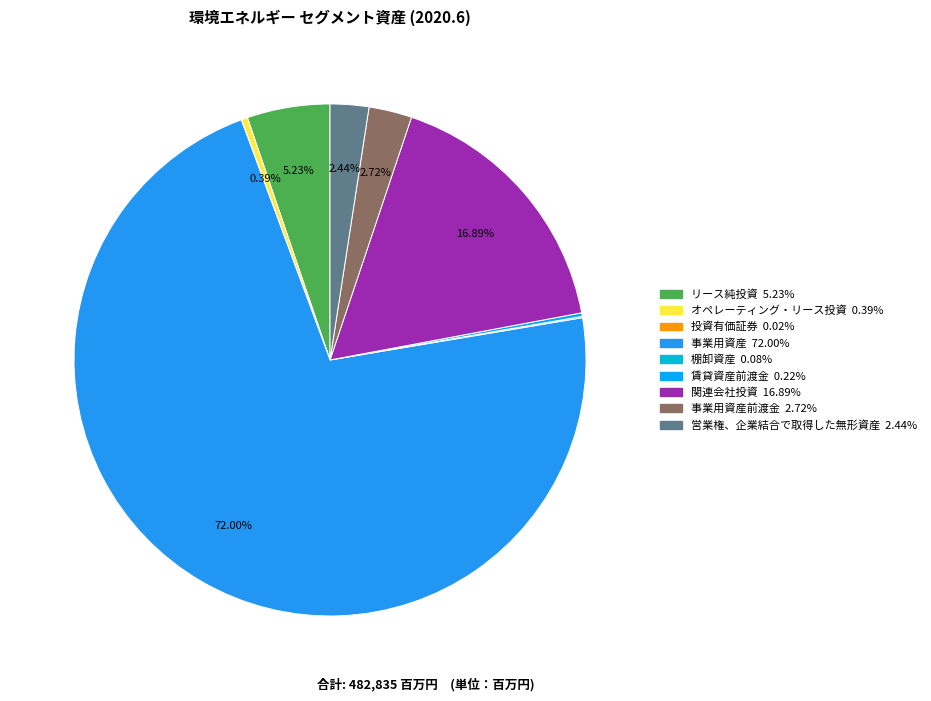

To the nearest percent, what is the average slice percentage?

11%